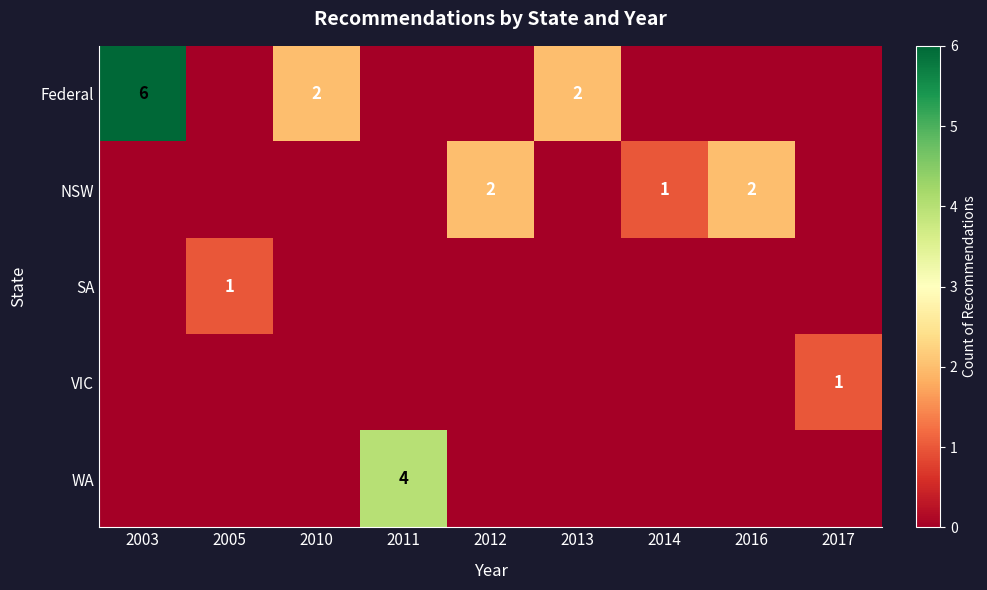

Is it true that WA equals -3 at 2017?

False